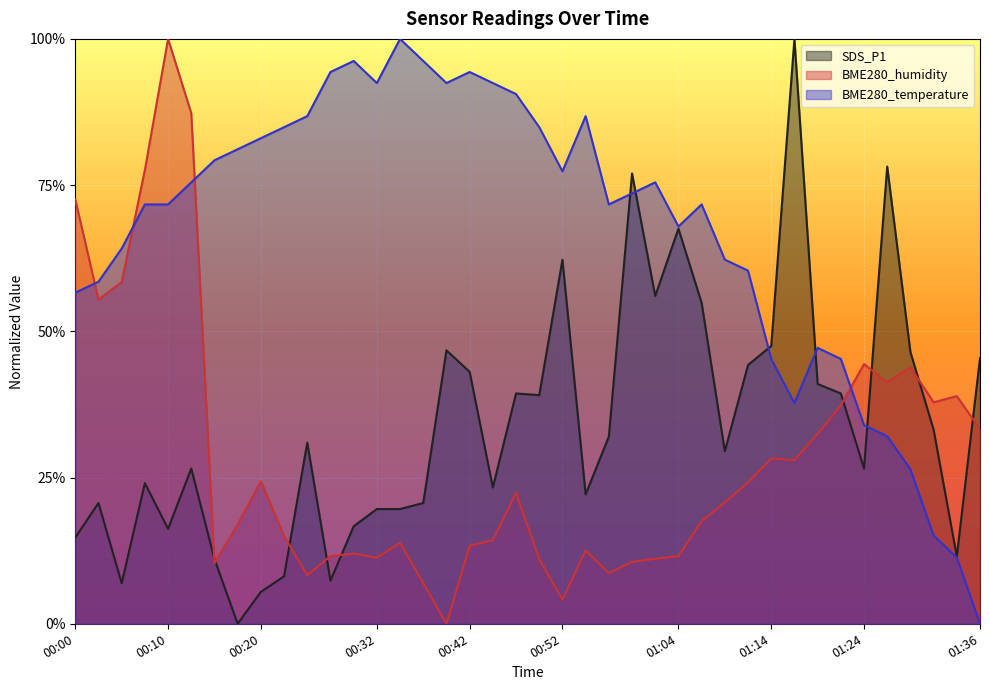

How many interior local valleys does the BME280_humidity series have?

10